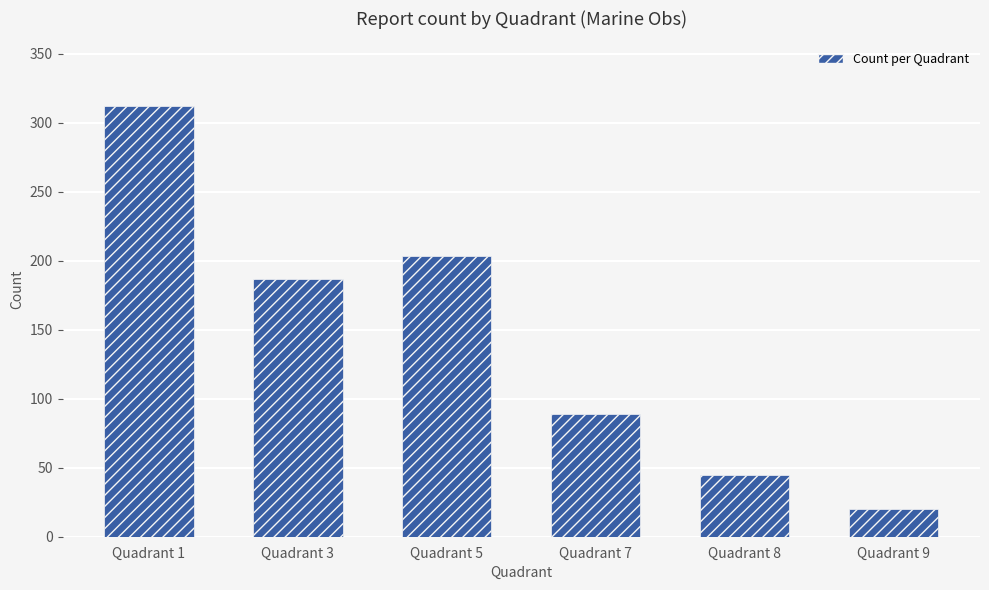

The value at Quadrant 3 is 316. True or false?

False